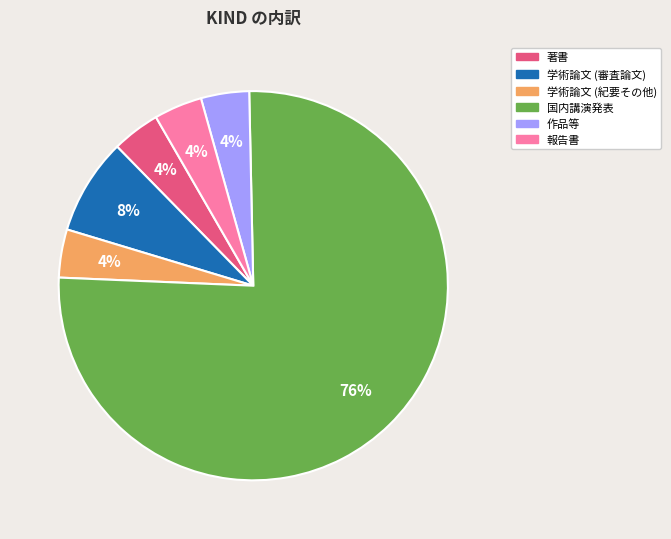

What is the largest slice in the pie chart?

国内講演発表